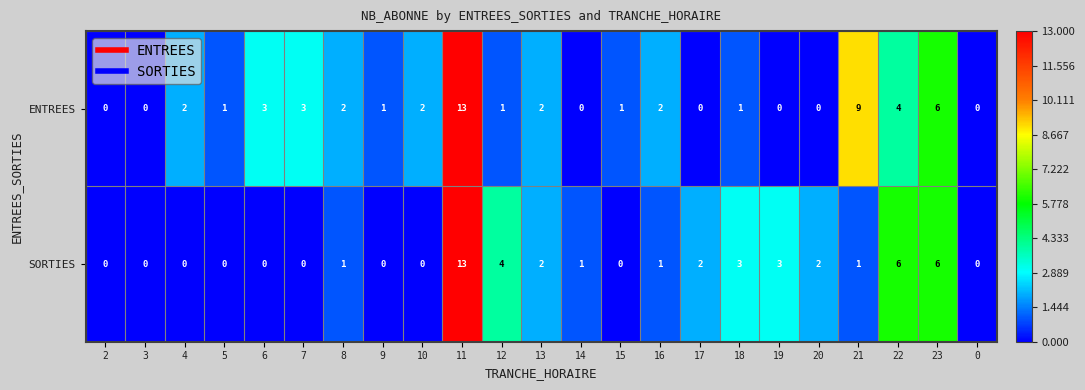

Is the value of SORTIES at 6 greater than the value of ENTREES at 23?

No